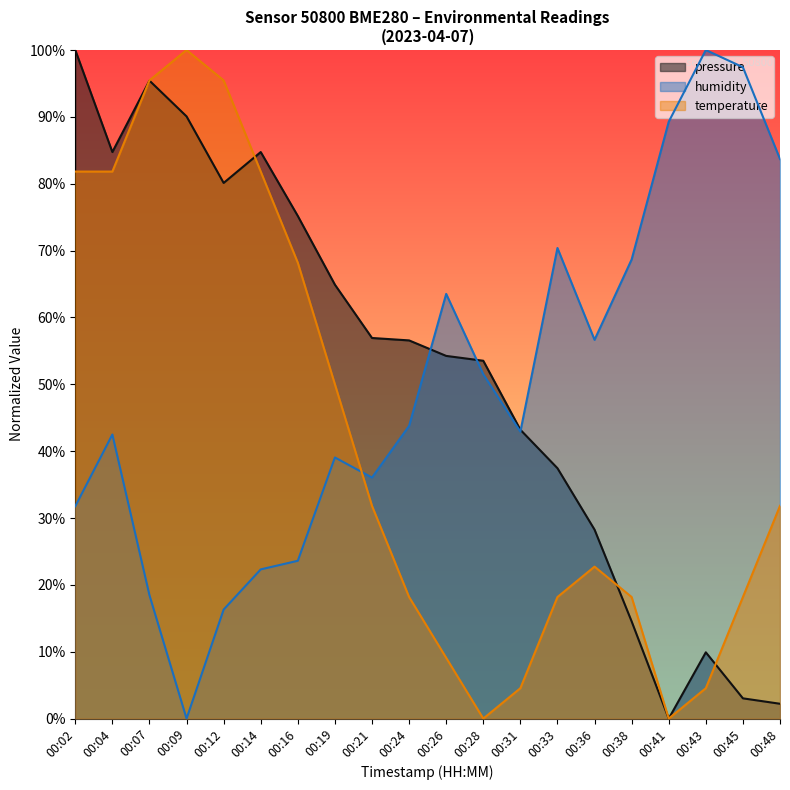

What are all the series names shown in the legend?

pressure, humidity, temperature